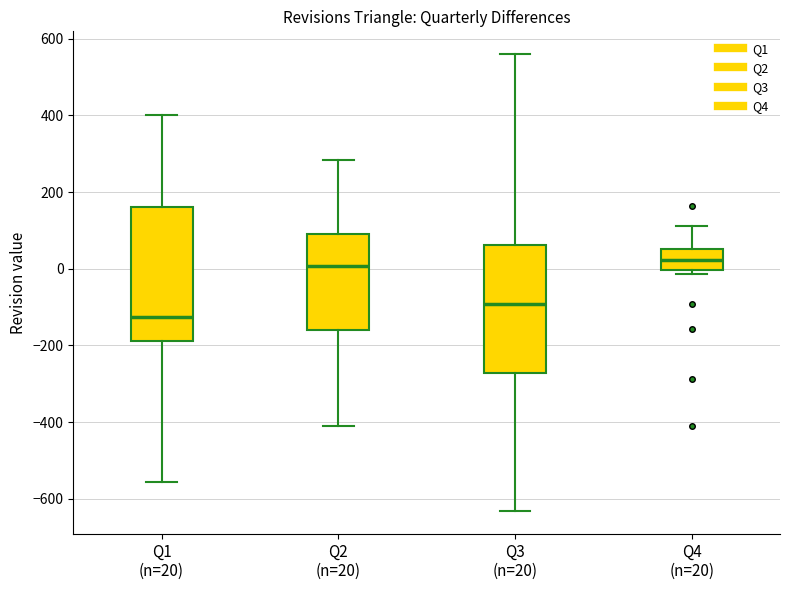

Reading left to right, read every box against the y-axis: the position of its median line, the range the box covers, and the ends of its whiskers. The values are not printed on the chart, so give them approximately, as read against the axis.

Q1 (n=20): median -120, box -180 to 160, whiskers -560 to 400
Q2 (n=20): median 0, box -160 to 100, whiskers -400 to 280
Q3 (n=20): median -100, box -280 to 60, whiskers -640 to 560
Q4 (n=20): median 20, box 0 to 60, whiskers -20 to 120